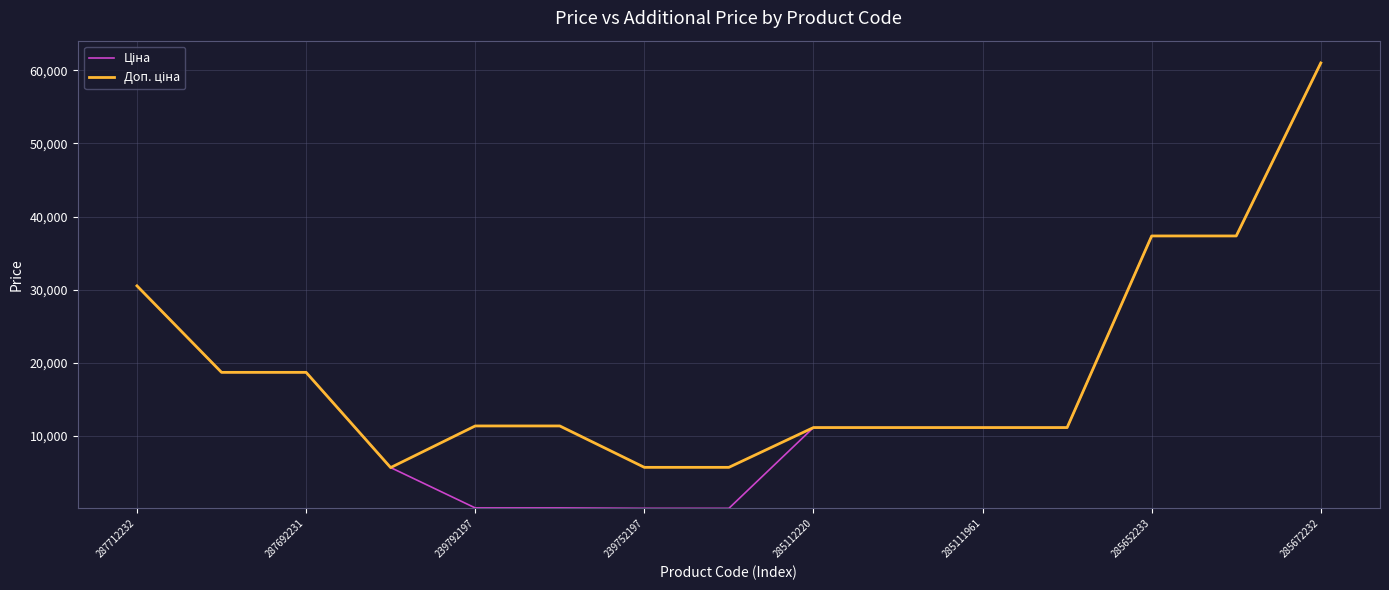

How many lines are shown in the chart?

2